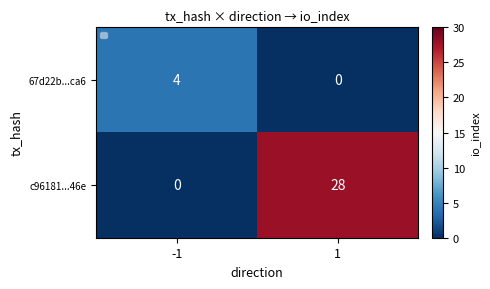

Between -1 and 1, which series saw the biggest shift?

c96181...46e